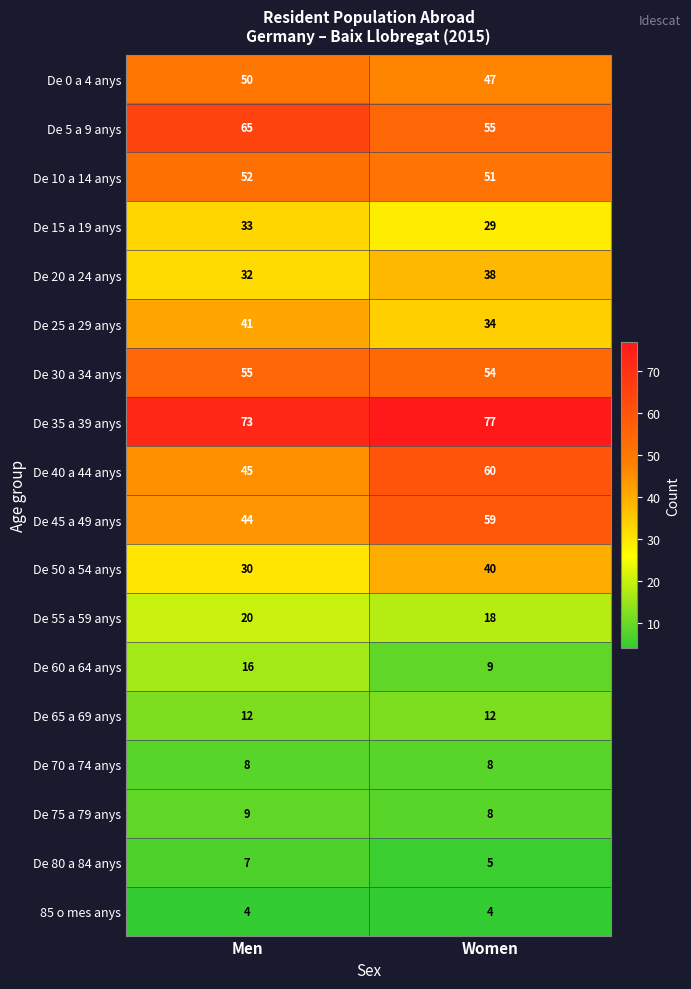

Is it true that De 10 a 14 anys equals 17 at Women?

False